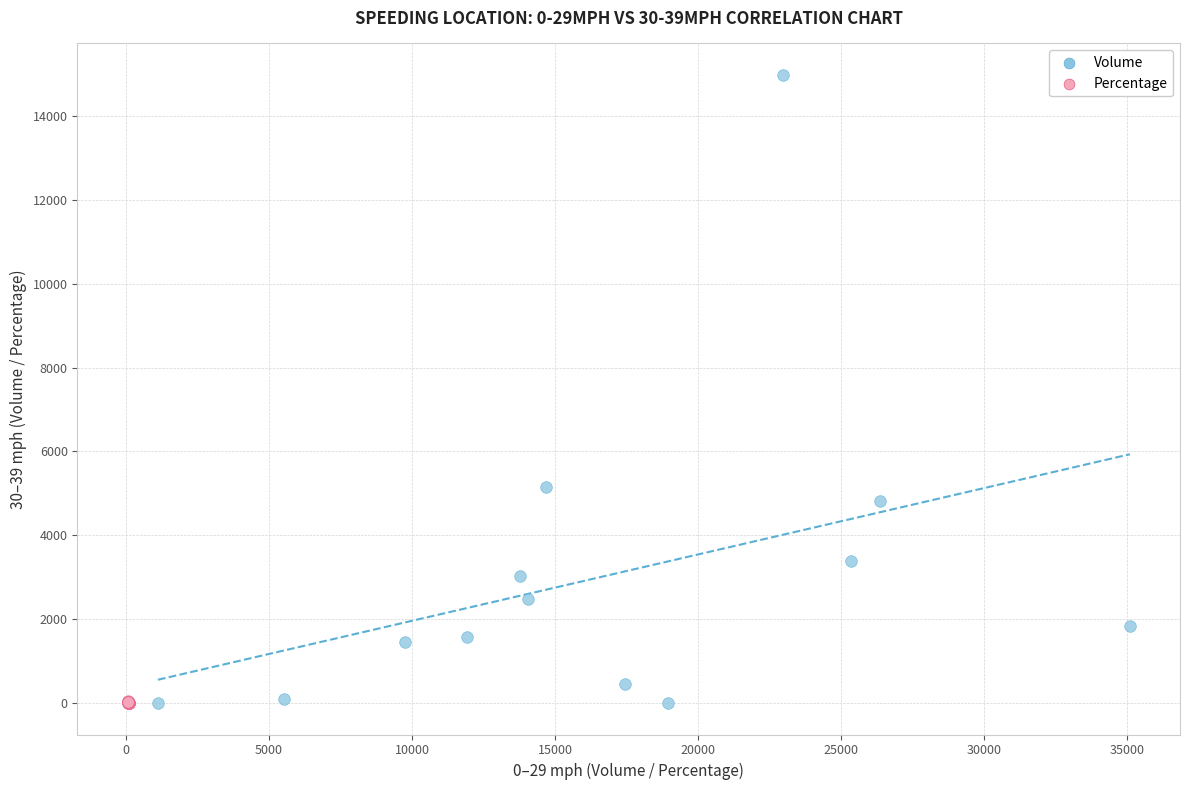

What are all the series names shown in the legend?

Volume, Percentage